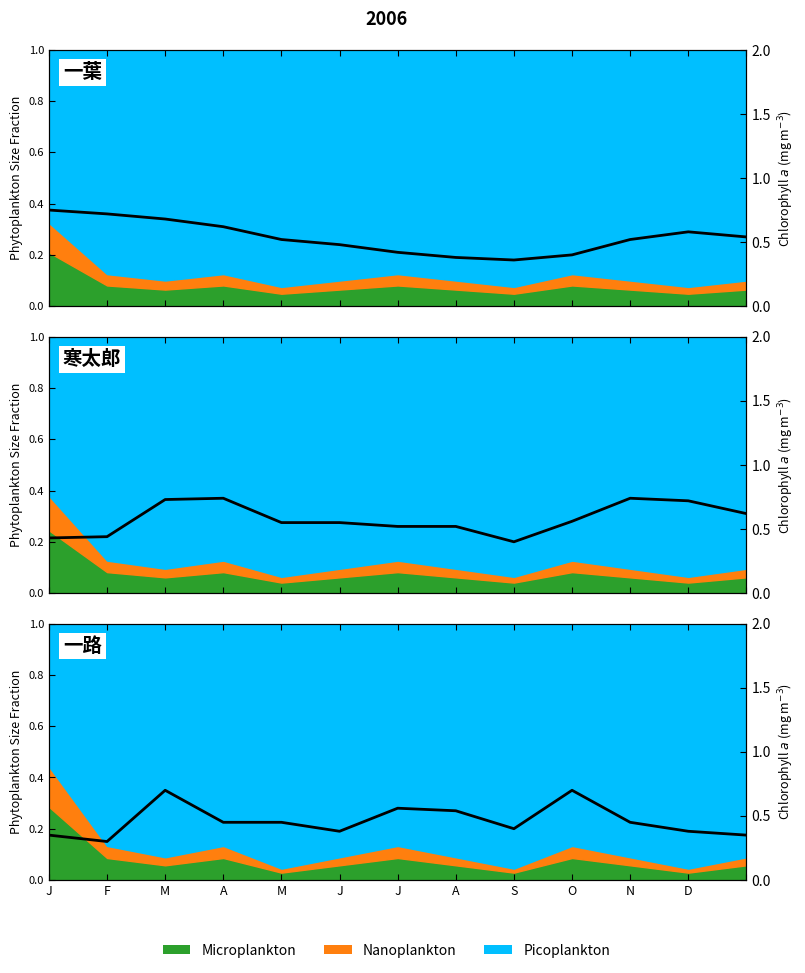

What is the difference between the second highest and minimum values?

0.4